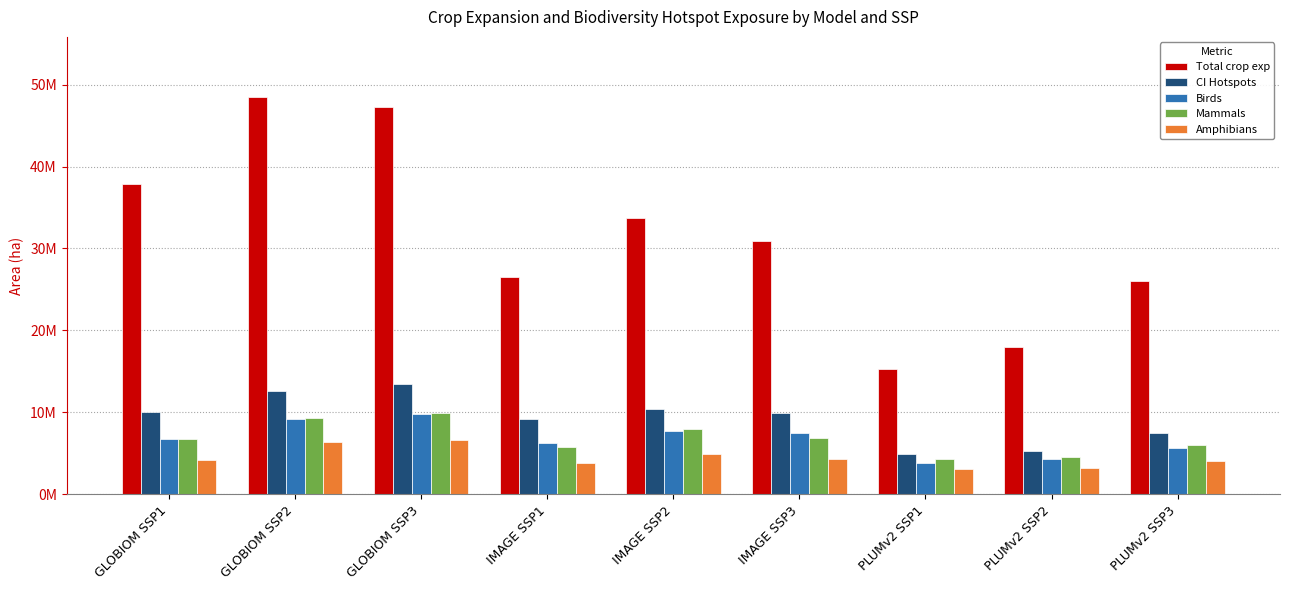

What is the difference between the highest and lowest values at PLUMv2 SSP1?

12175737